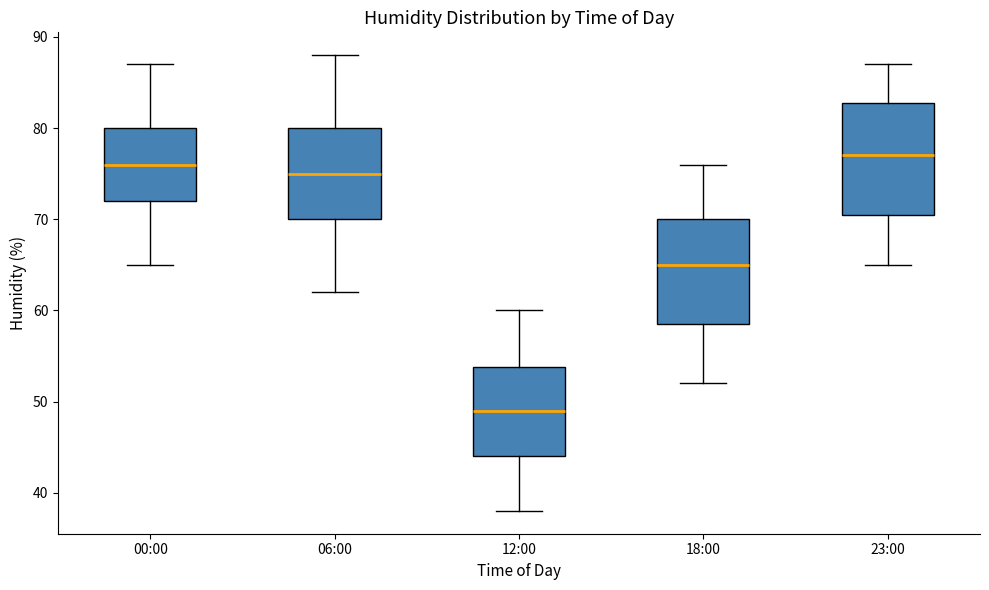

Where does the upper whisker of the box for 00:00 end on the y-axis? The values are not printed on the chart, so give them approximately, as read against the axis.

87